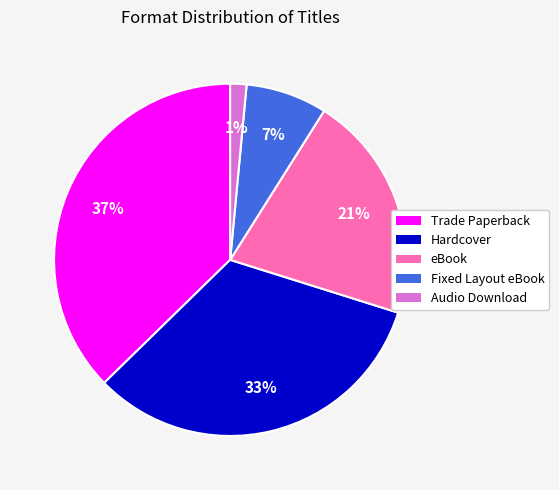

Is the sum of Fixed Layout eBook and eBook greater than half?

No